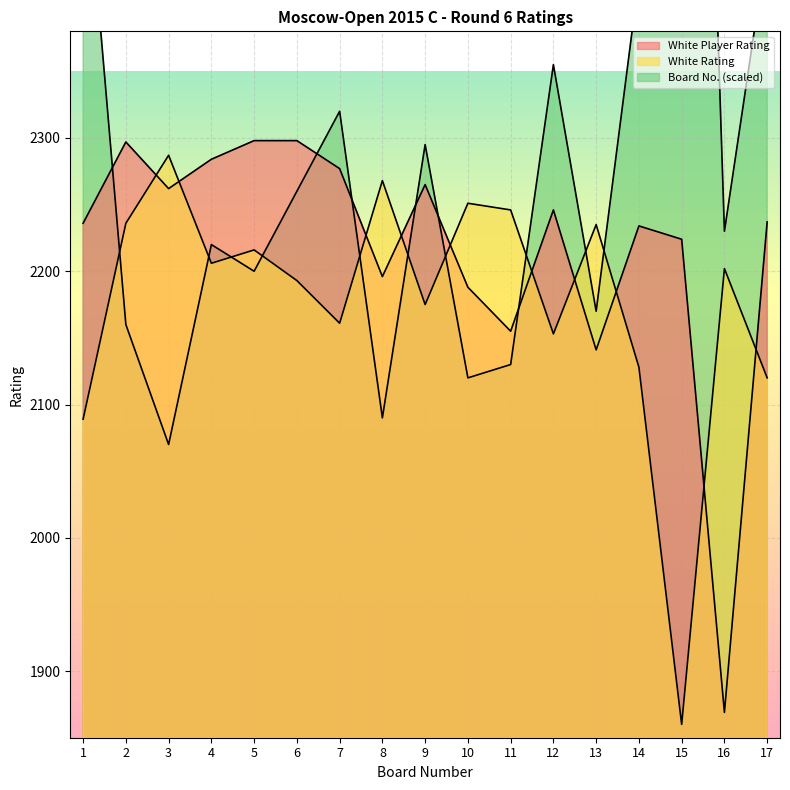

What is the difference between the second highest and second lowest values in the White Player Rating series?

157